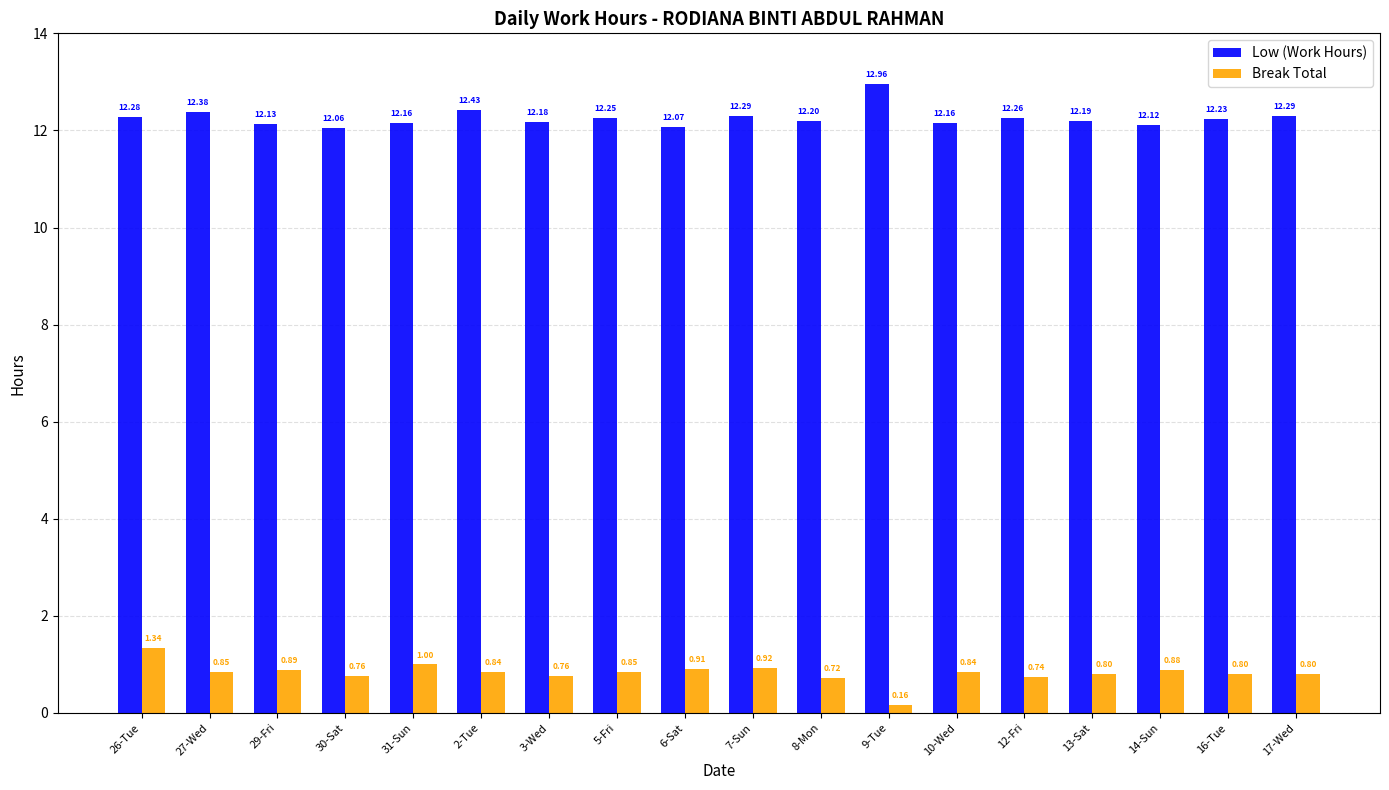

Which label corresponds to the largest value in the chart?

9-Tue